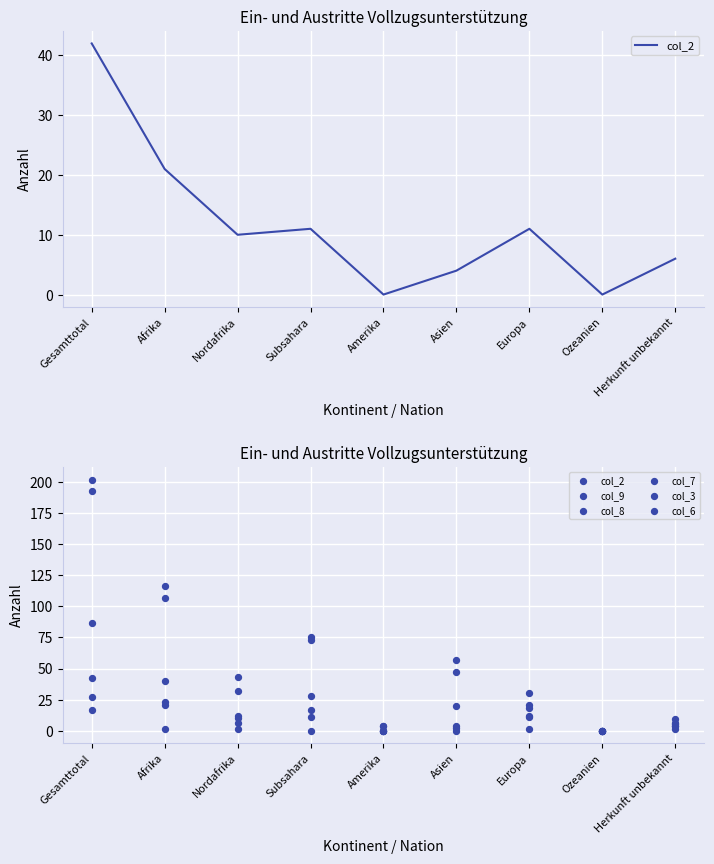

Which series contains the lowest Y value?

col_2